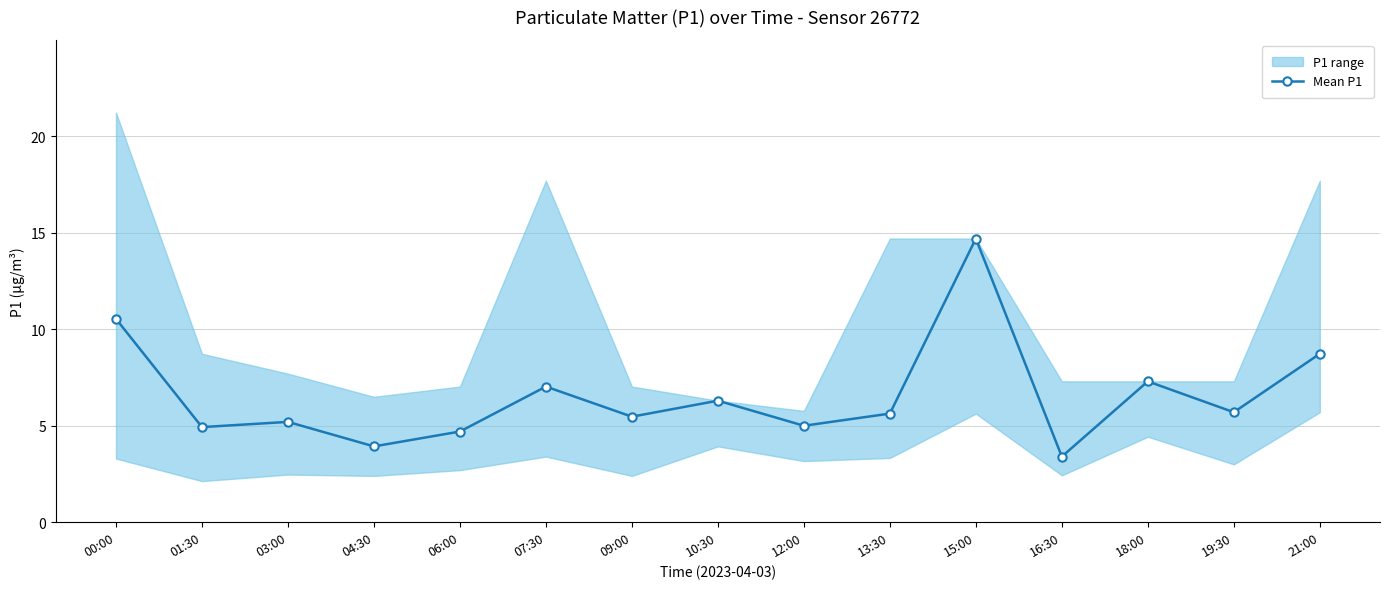

How many values are below 5?

4